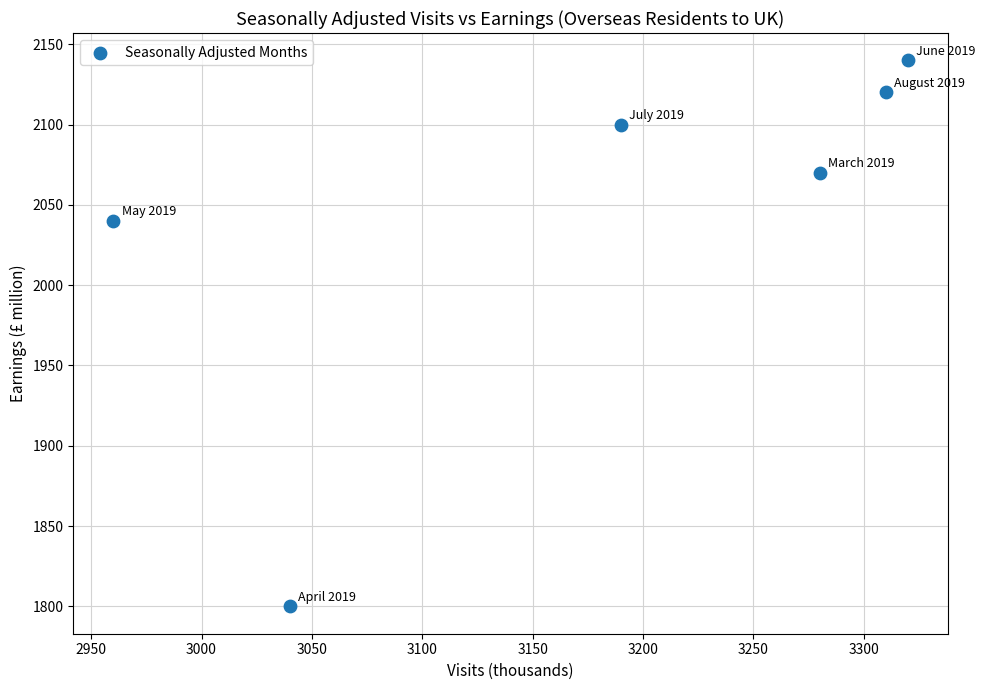

What Y value in the scatter plot is closest to 1970?

2040